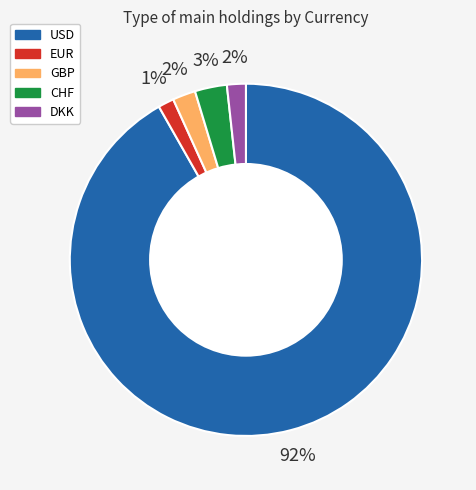

Count the number of slices in the pie.

5